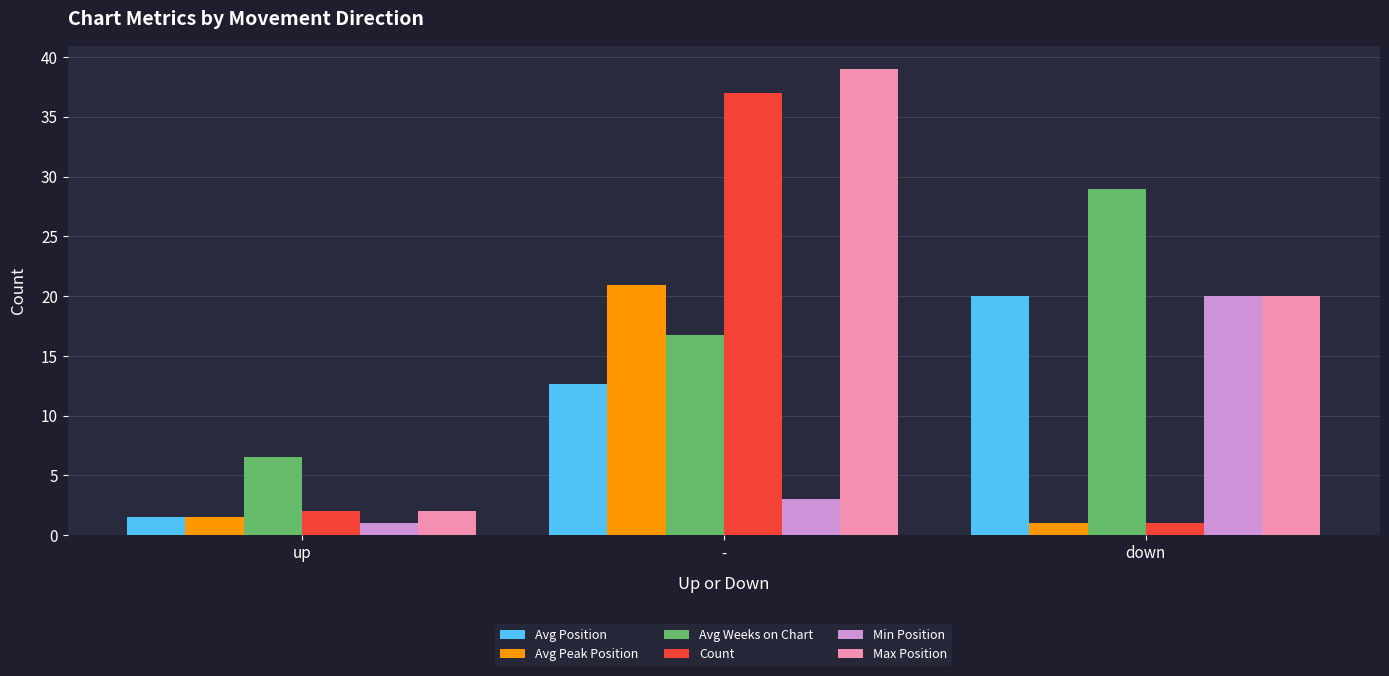

What is the value of the Avg Weeks on Chart bar at the 2nd from the left?

16.7